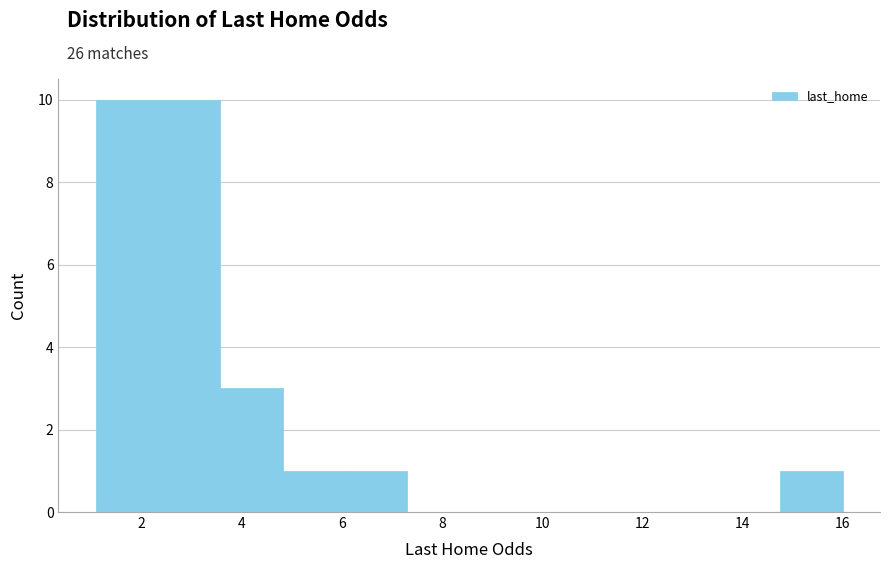

How tall is the bar that spans 14.8 to 16.0 on the x-axis? Neither the bar edges nor the heights are printed on the chart, so give them approximately, as read against the axes.

1